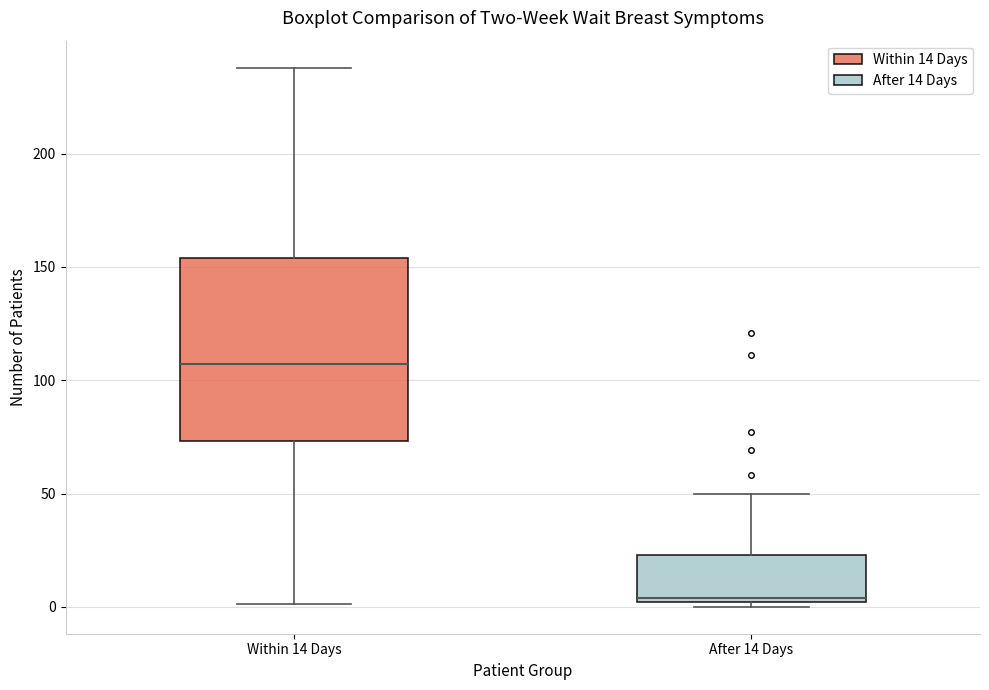

Reading left to right, transcribe this box plot: for each box, give where its median line is, the range the box spans, and where its two whiskers end, as read against the y-axis. The values are not printed on the chart, so give them approximately, as read against the axis.

Within 14 Days: median 105, box 75 to 155, whiskers 0 to 240
After 14 Days: median 5, box 0 to 25, whiskers 0 (just below the box's lower edge) to 50